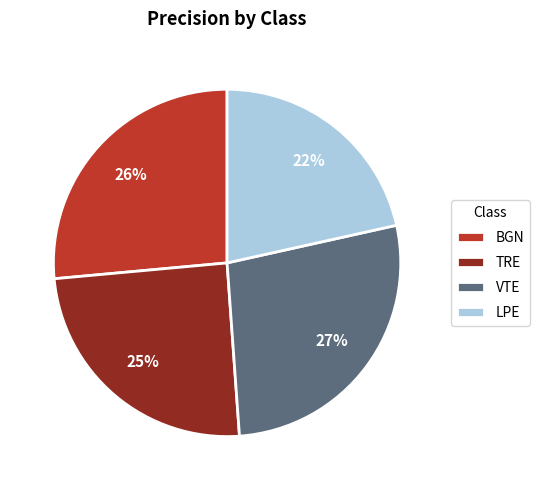

To the nearest percent, what is the combined percentage of TRE and BGN?

51%